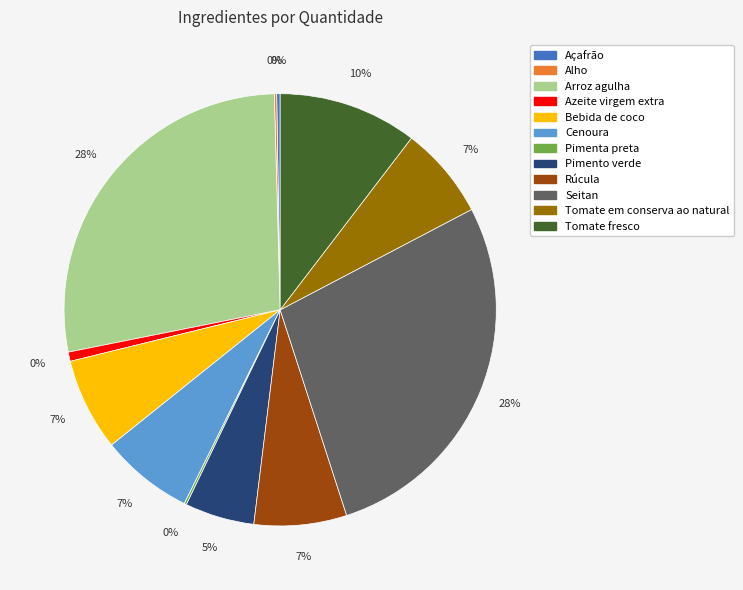

Is it true that Arroz agulha is 37% of the pie?

False